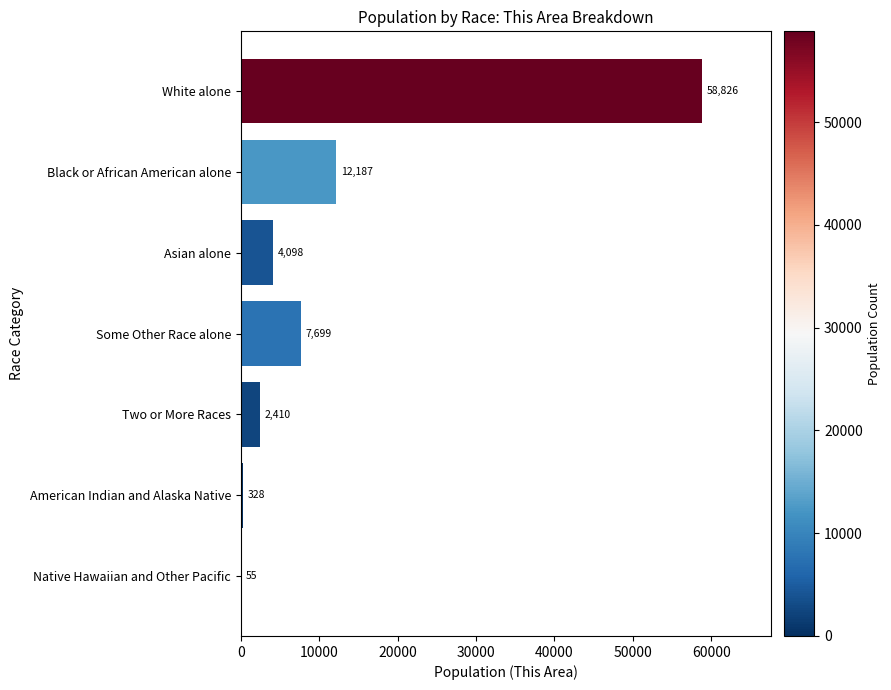

How many categories are shown in the chart?

7